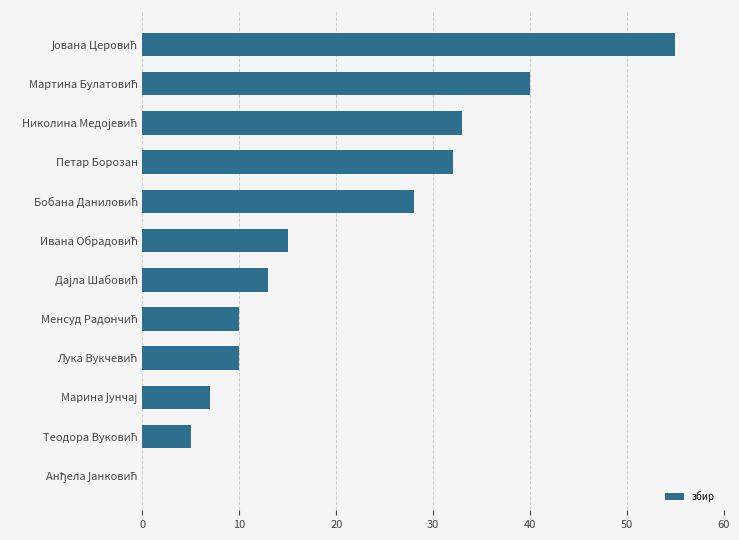

The chart shows a value of 21 at Петар Борозан. True or false?

False